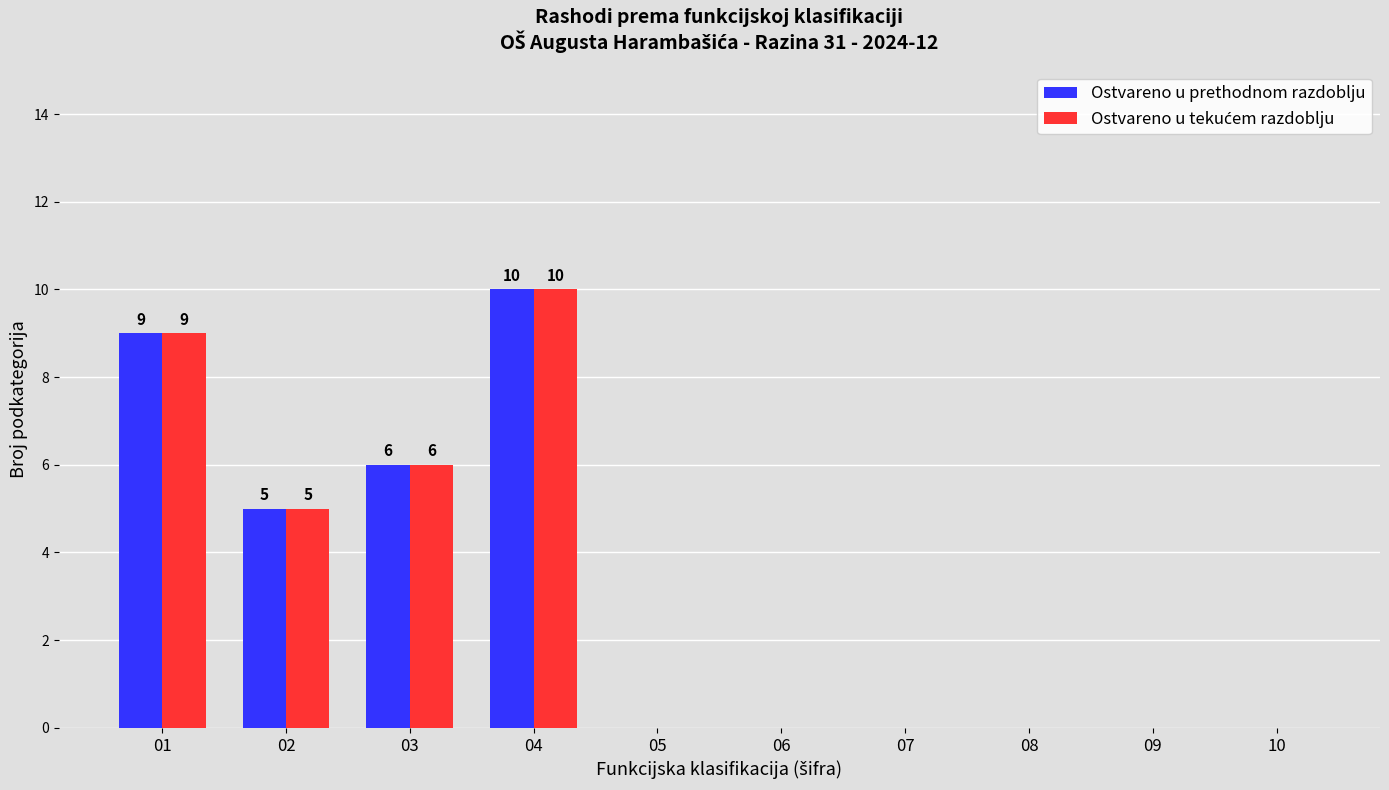

Which label corresponds to the largest value in the chart?

04